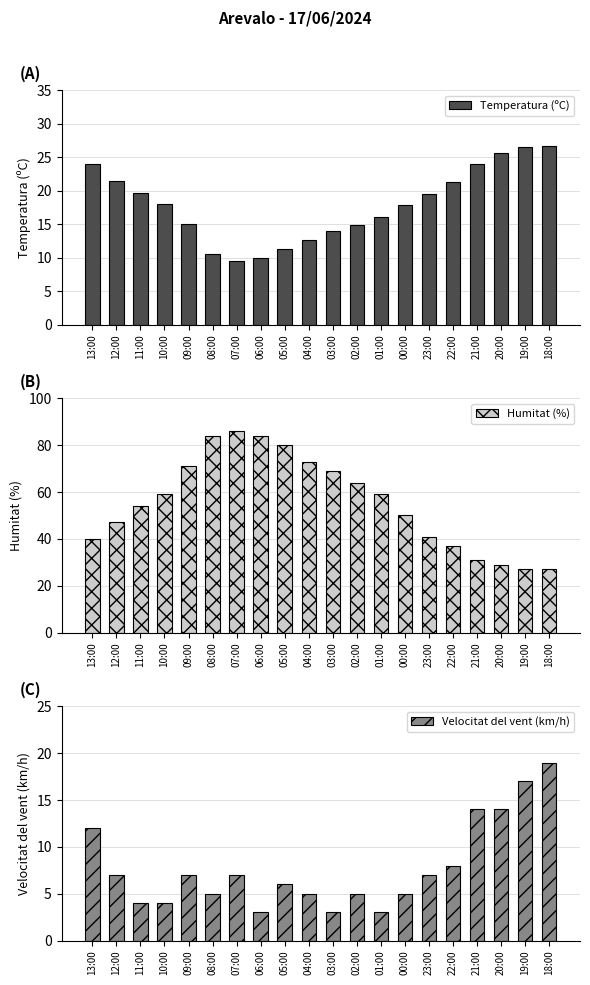

List the labels in order of Humitat (%) value, smallest first.

19:00, 18:00, 20:00, 21:00, 22:00, 13:00, 23:00, 12:00, 00:00, 11:00, 10:00, 01:00, 02:00, 03:00, 09:00, 04:00, 05:00, 08:00, 06:00, 07:00